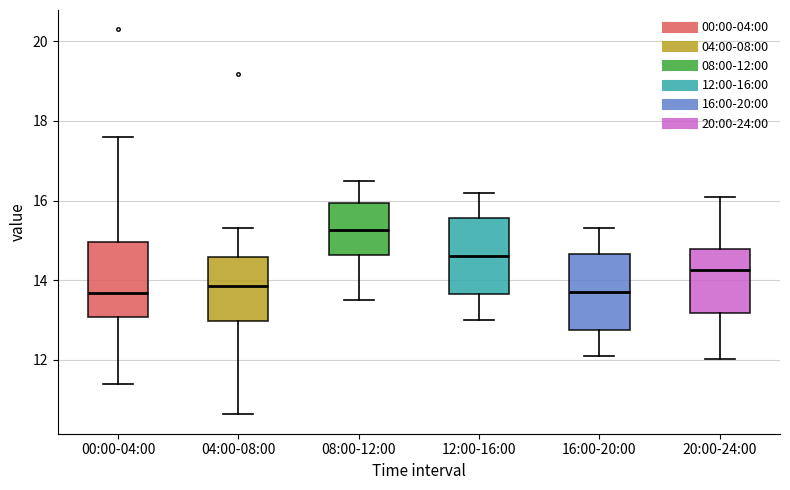

Reading left to right, transcribe this box plot: for each box, give where its median line is, the range the box spans, and where its two whiskers end, as read against the y-axis. The values are not printed on the chart, so give them approximately, as read against the axis.

00:00-04:00: median 13.6, box 13.0 to 15.0, whiskers 11.4 to 17.6
04:00-08:00: median 13.8, box 13.0 to 14.6, whiskers 10.6 to 15.4
08:00-12:00: median 15.2, box 14.6 to 16.0, whiskers 13.6 to 16.6
12:00-16:00: median 14.6, box 13.6 to 15.6, whiskers 13.0 to 16.2
16:00-20:00: median 13.8, box 12.8 to 14.6, whiskers 12.2 to 15.4
20:00-24:00: median 14.2, box 13.2 to 14.8, whiskers 12.0 to 16.2